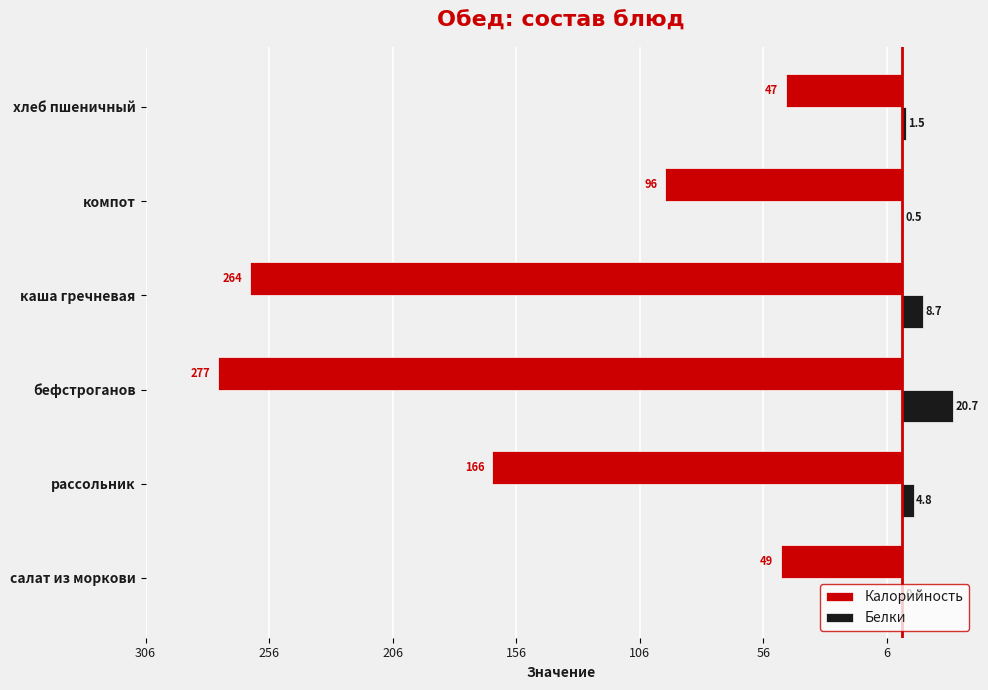

What are all the series names shown in the legend?

Калорийность, Белки